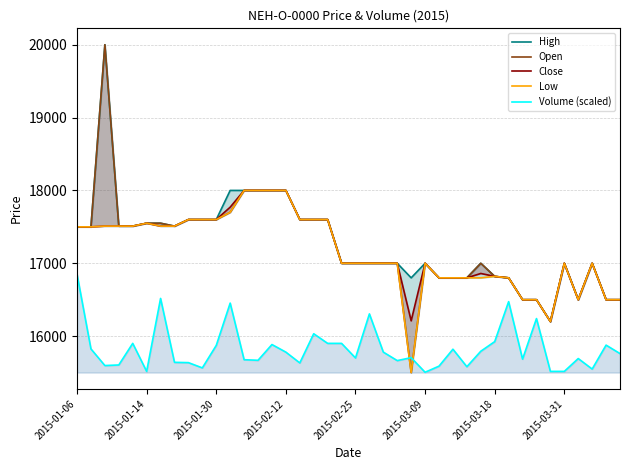

What is the sum of all High values?

690750.0